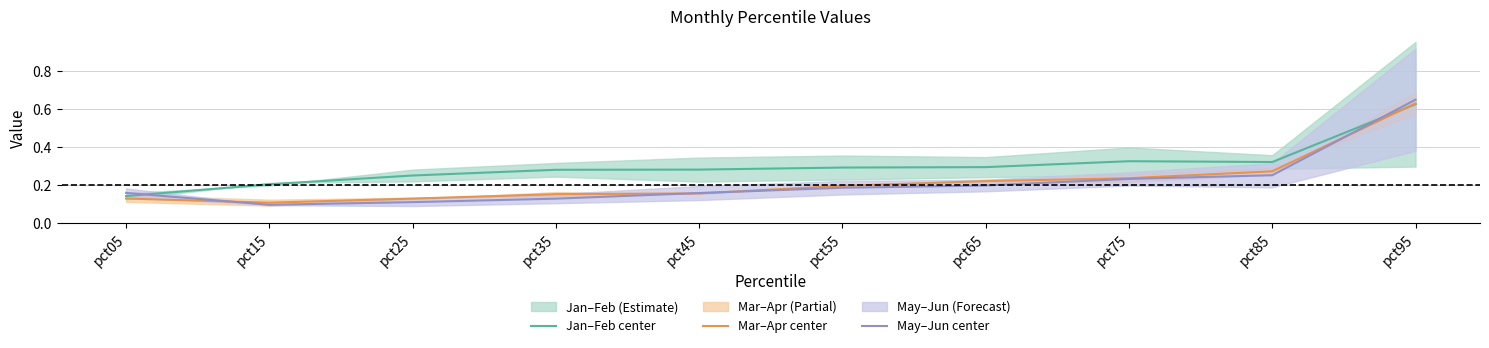

At which label does May–Jun center reach its peak?

pct95